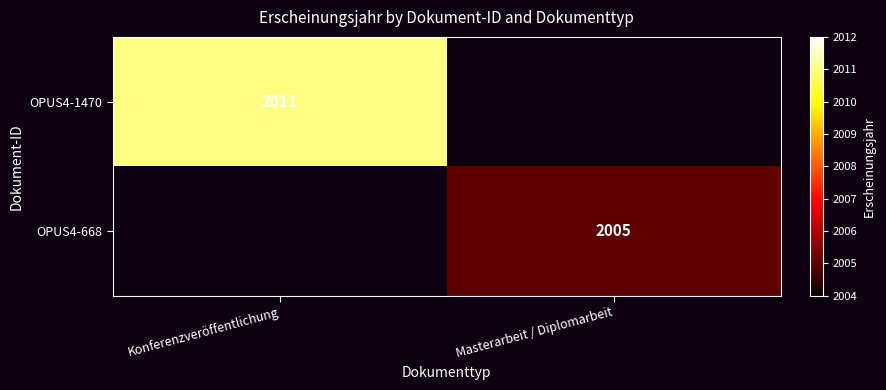

The OPUS4-1470 series shows 3053 at Konferenzveröffentlichung. True or false?

False